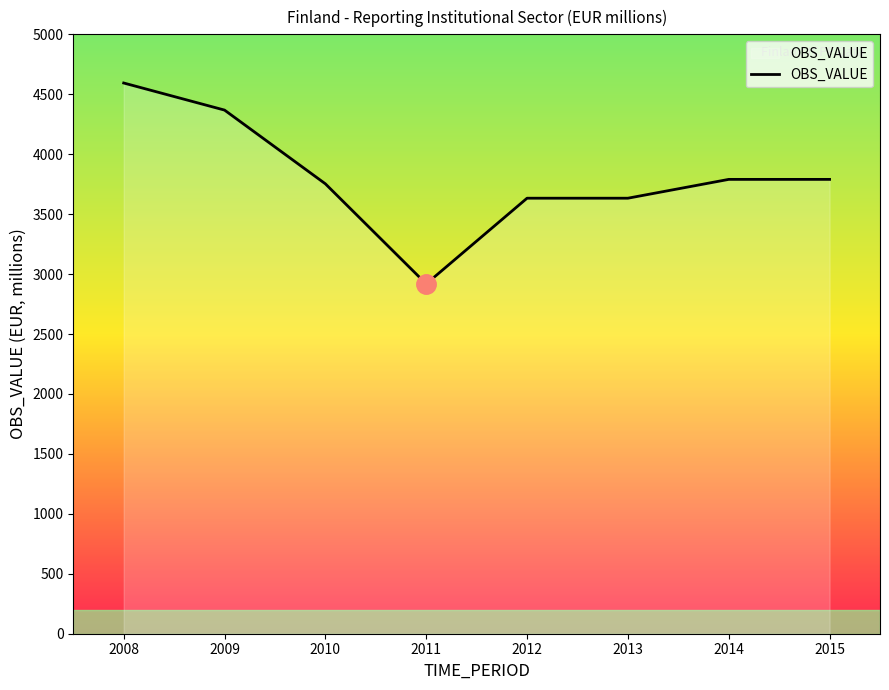

Does the chart have visible grid lines?

No